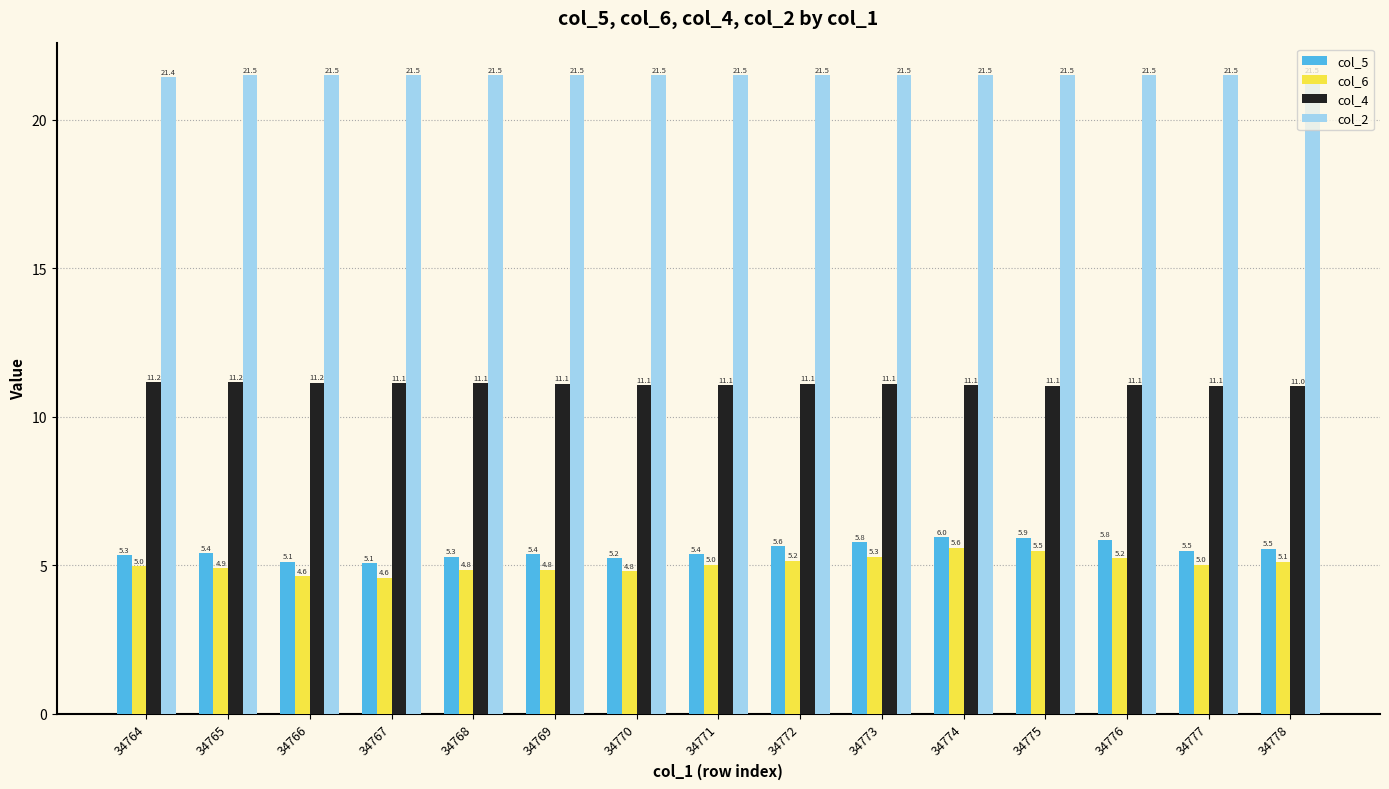

Are the bars horizontal?

No